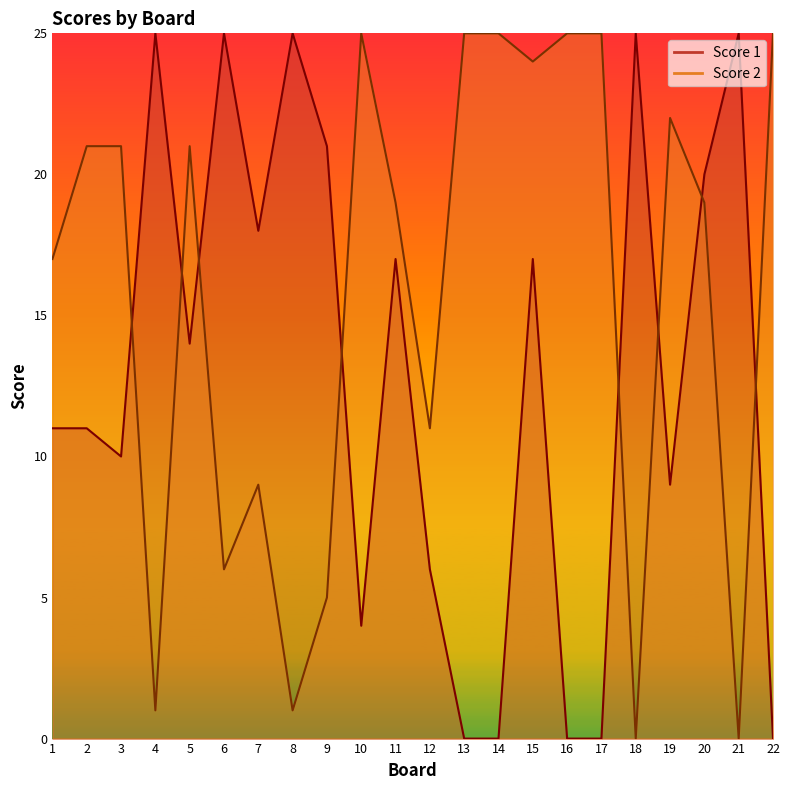

In Score 2, how many points are higher than both neighbors (excluding endpoints)?

4